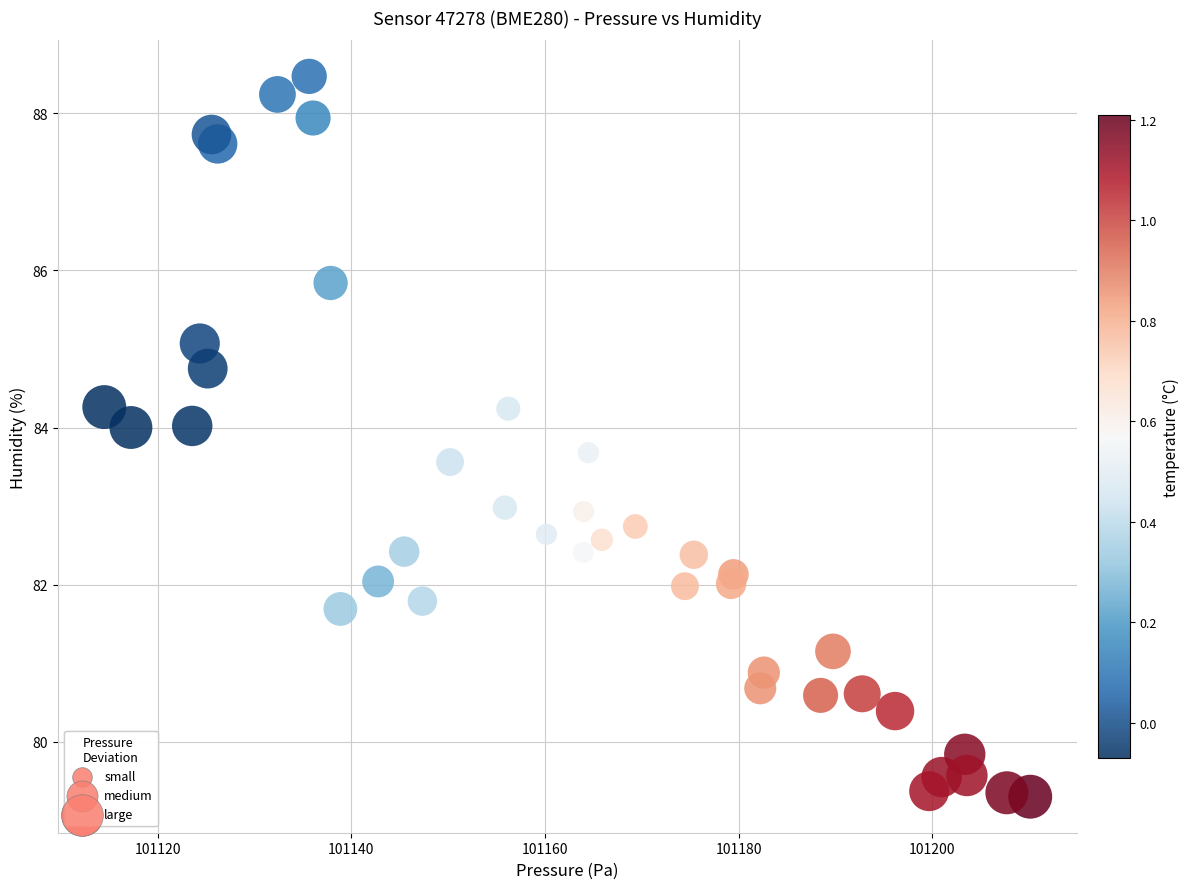

What is the range of X values (max minus min)?

95.6